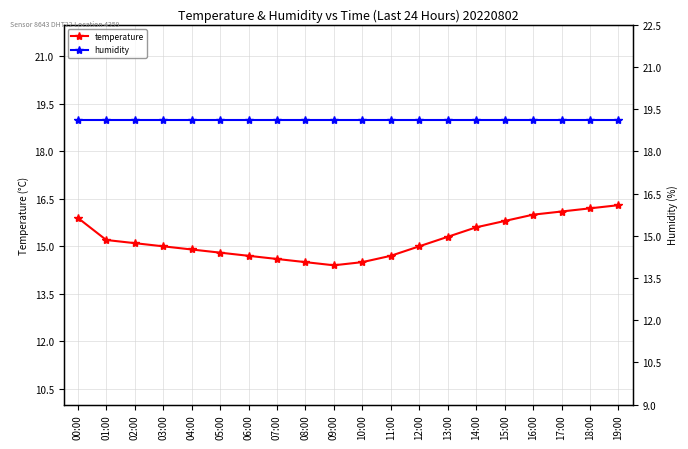

What is the label of the 12th point from the right?

08:00